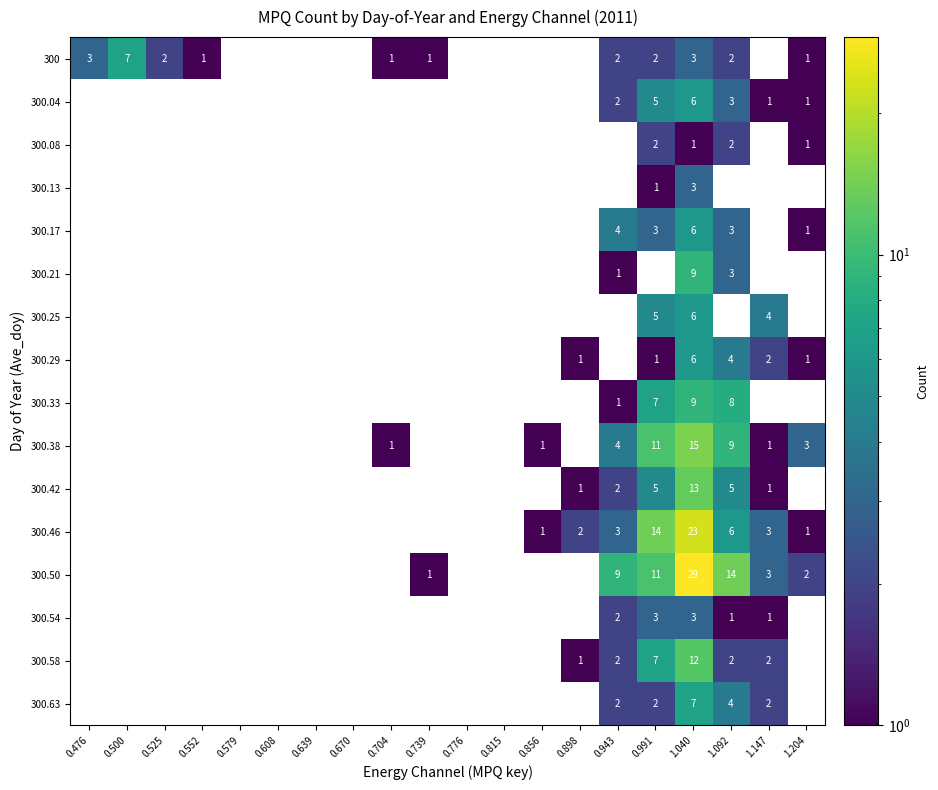

What is the total value across all series at 1.040?

151